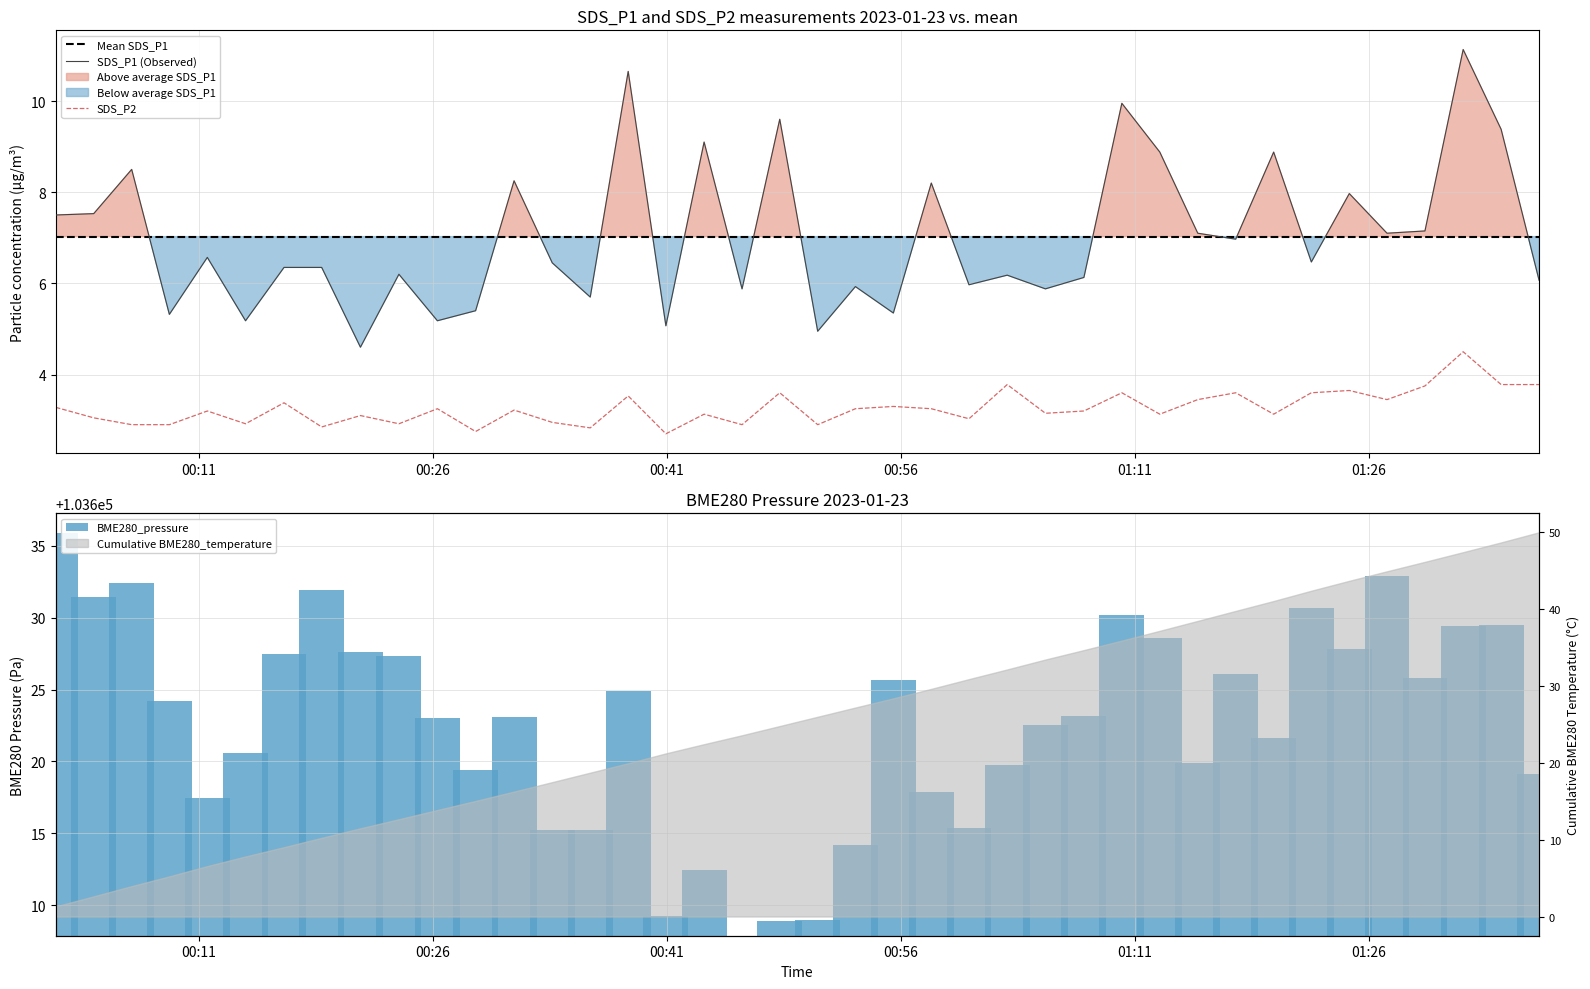

True or false: SDS_P1 (Observed) and SDS_P2 cross at least once.

False